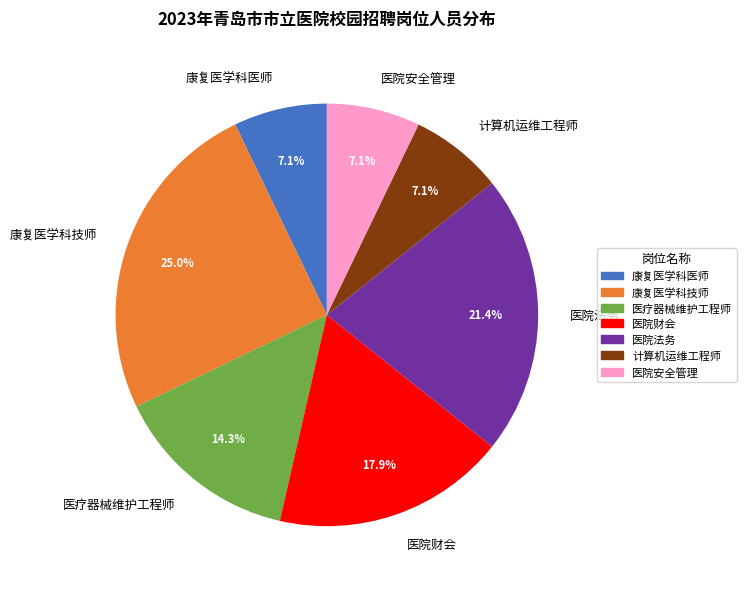

What percentage is NOT represented by 医院财会?

82.1%